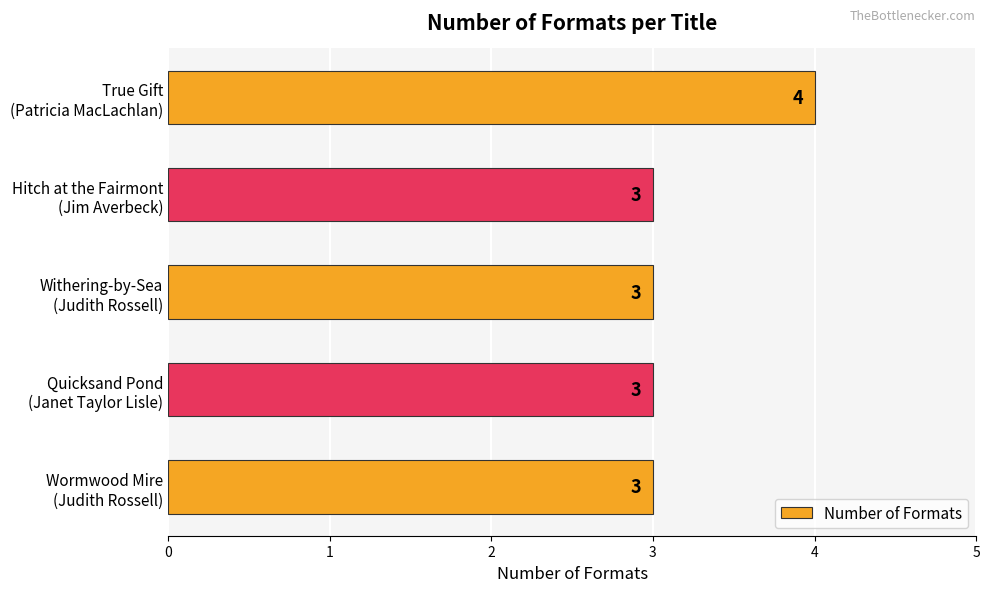

Does the chart contain stacked bars?

No